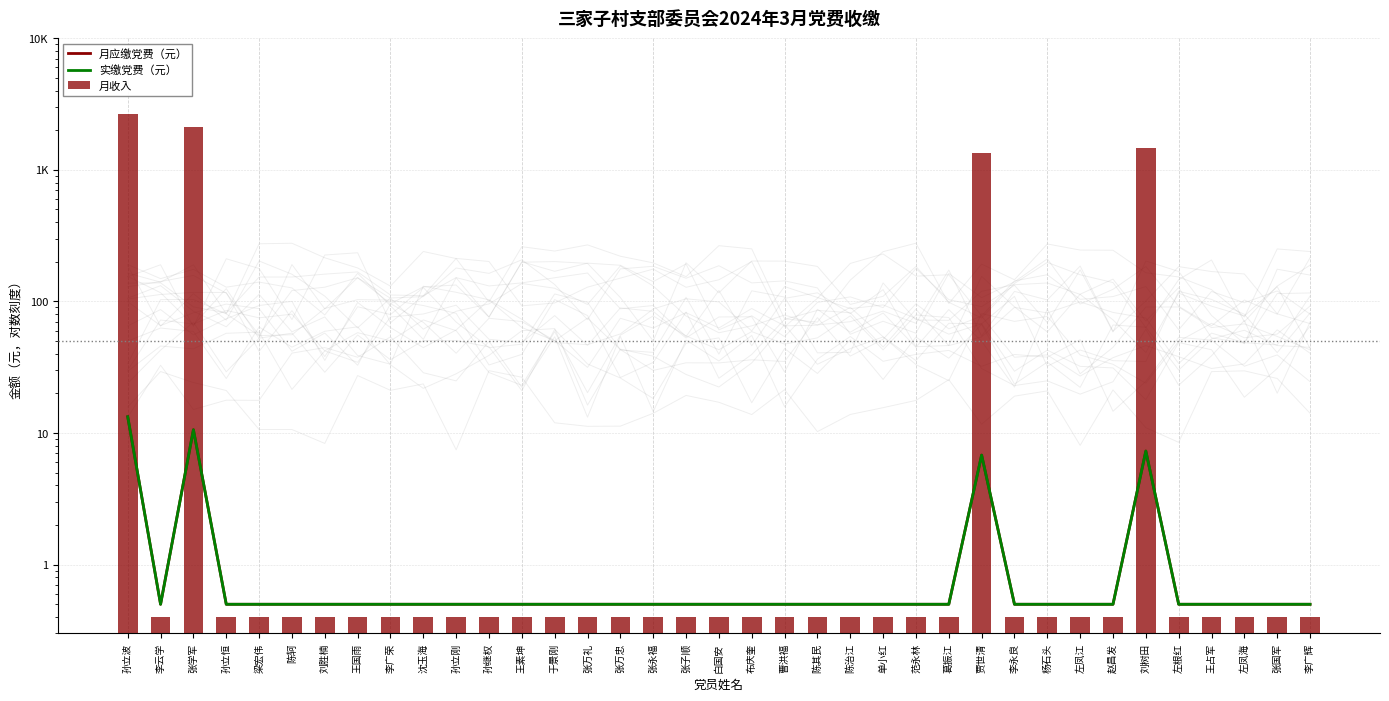

At how many categories does at least one series exceed 1036?

4